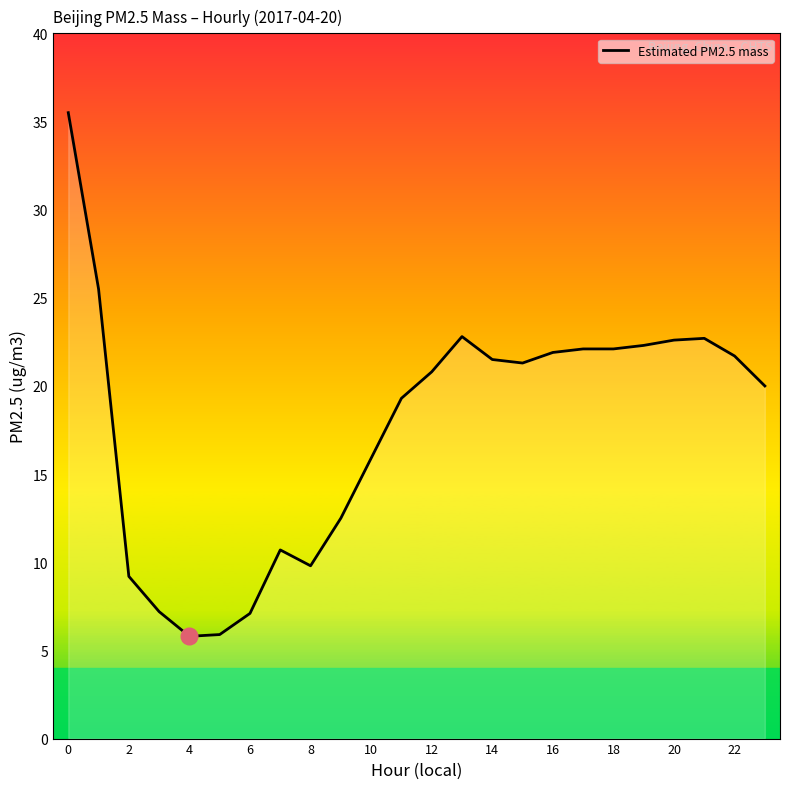

What is the minimum value shown in the chart?

5.8